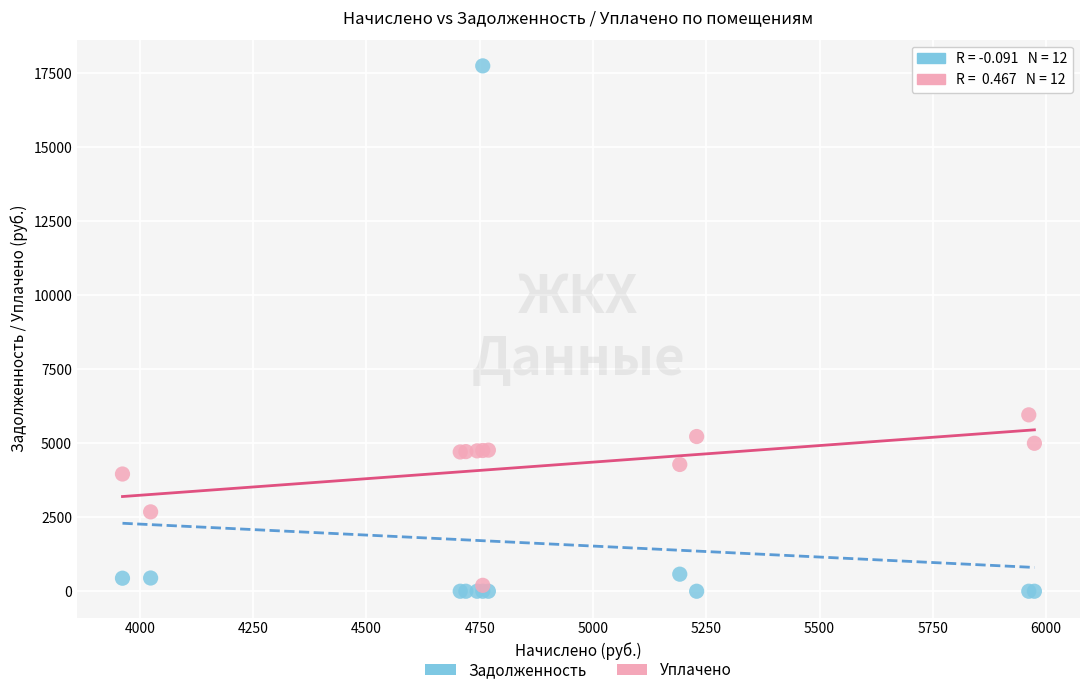

Which series has the widest spread of Y values?

Задолженность